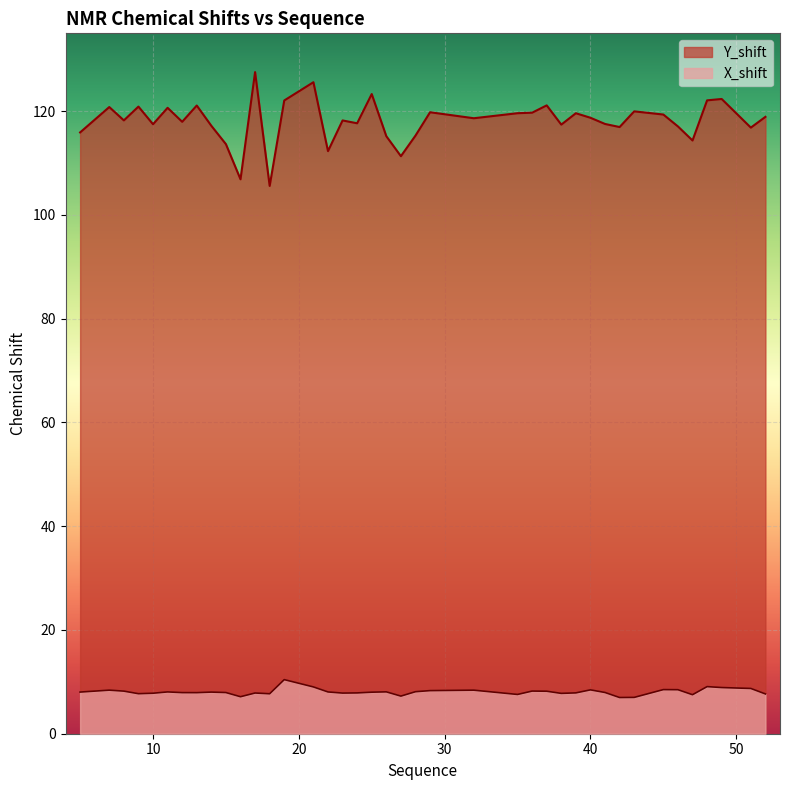

What is the maximum value for Y_shift?

127.5